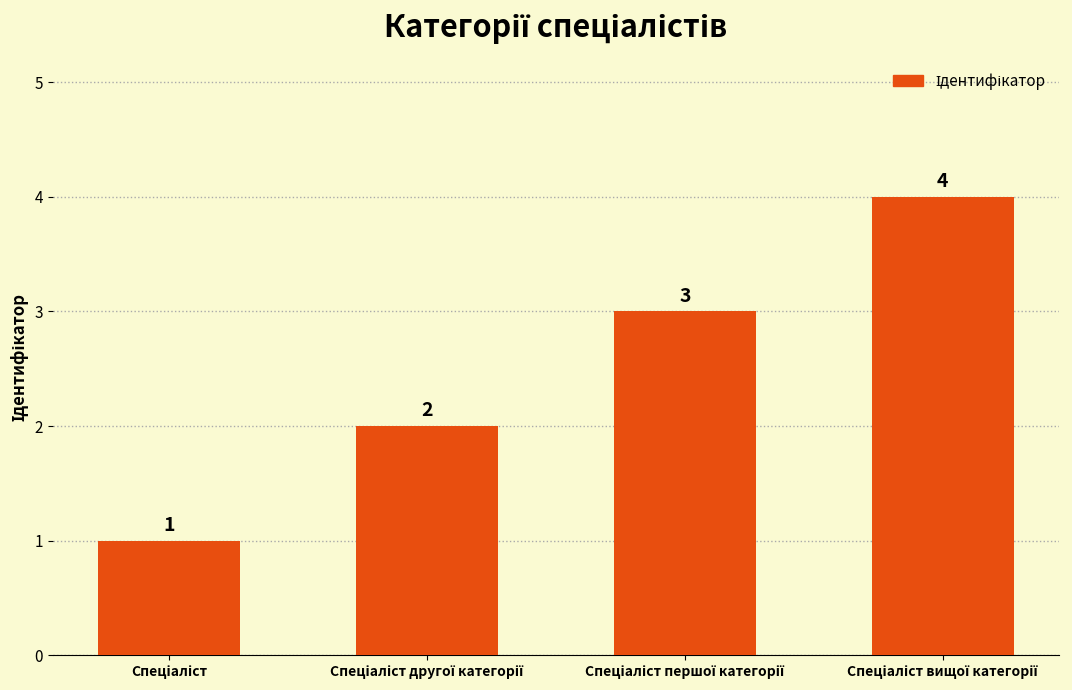

How many values are below 3?

2